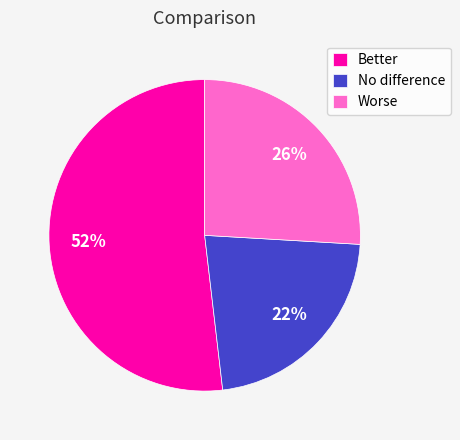

To the nearest percent, what percentage of the pie is Worse?

26%